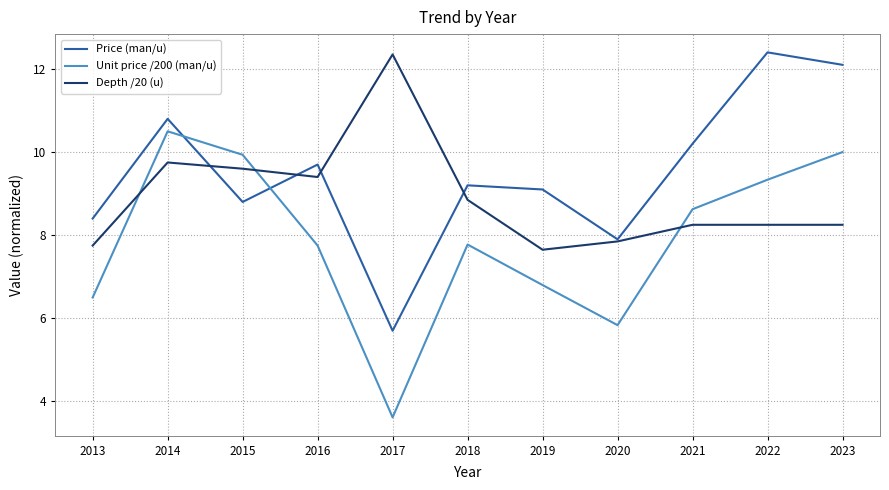

True or false: Price (man/u) has a value of 15.1 at 2013.

False